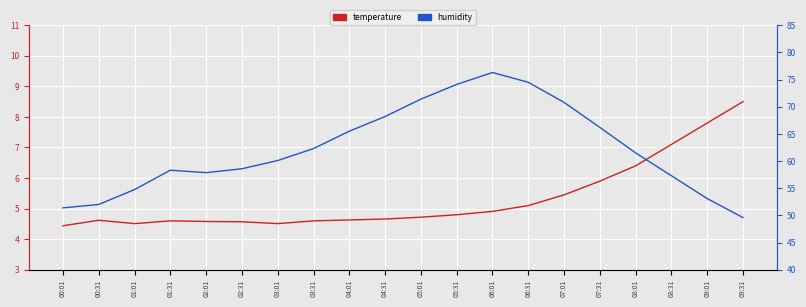

Read the temperature value at 05:01.

4.7